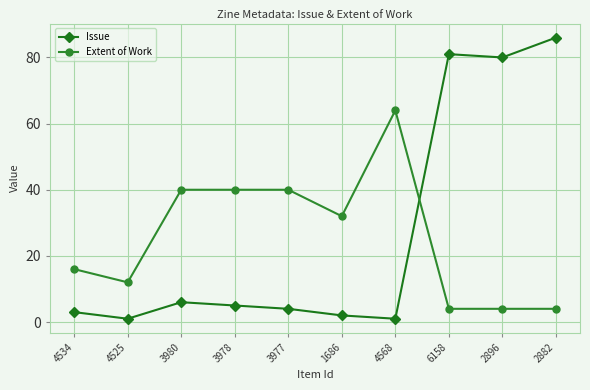

What is the label of the 4th point from the right?

4568